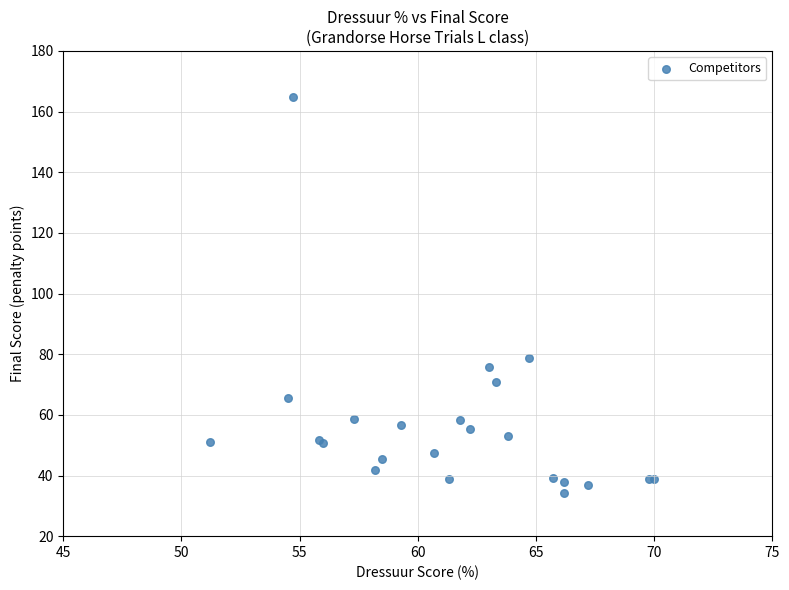

What Y value in the scatter plot is closest to 99?

78.9